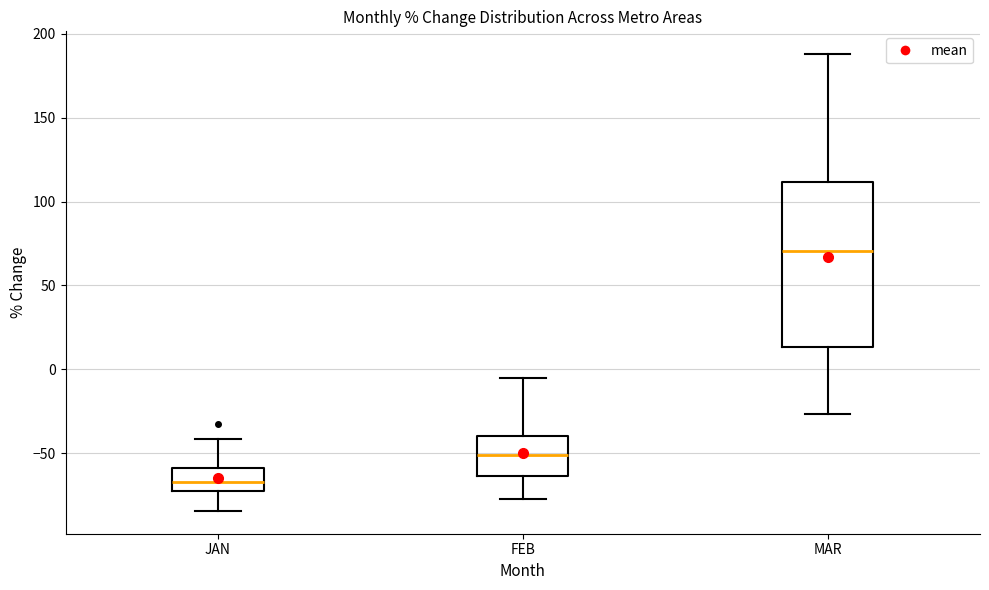

Which box's median line is the lowest?

JAN